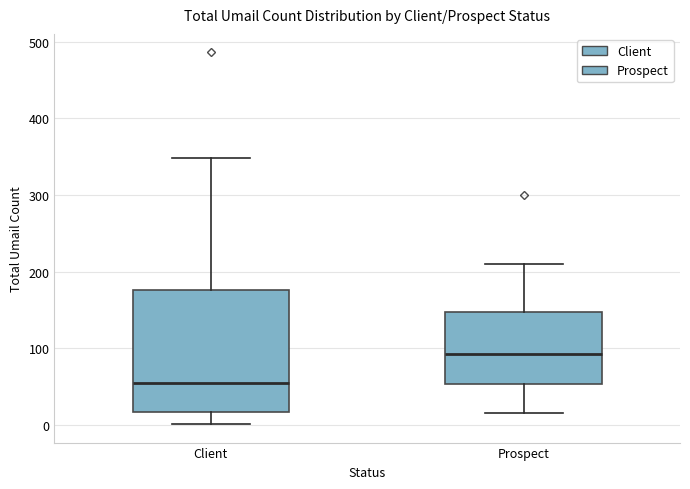

Comparing the boxes themselves (not the whiskers), which one is the tallest?

Client